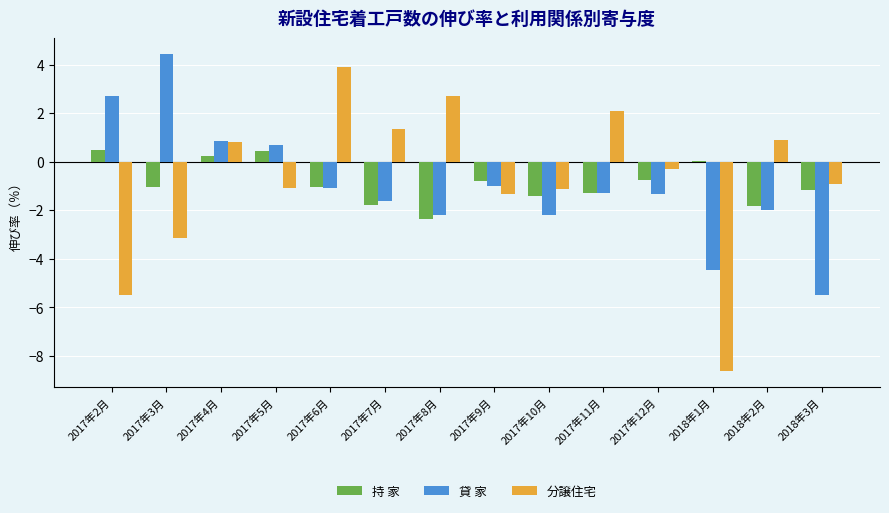

How many data points in 持 家 are above -1?

6